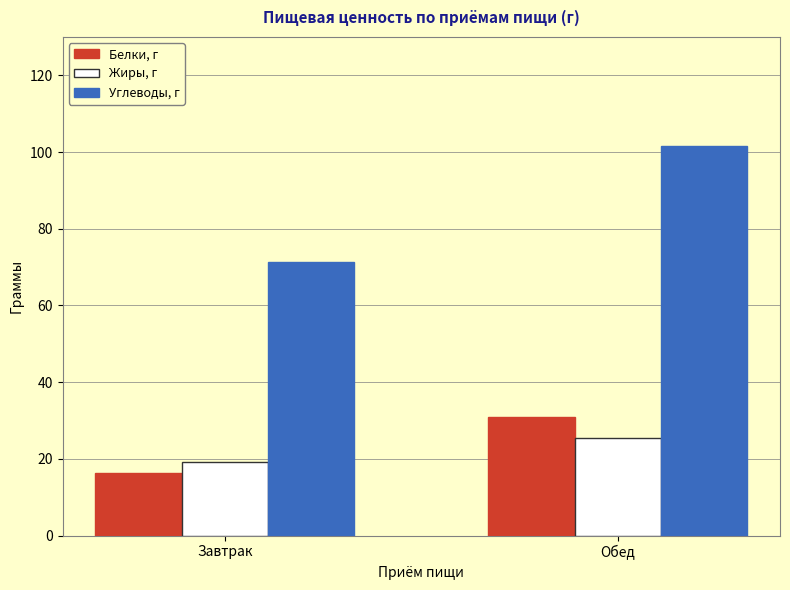

Which series has the largest range (max minus min)?

Углеводы, г